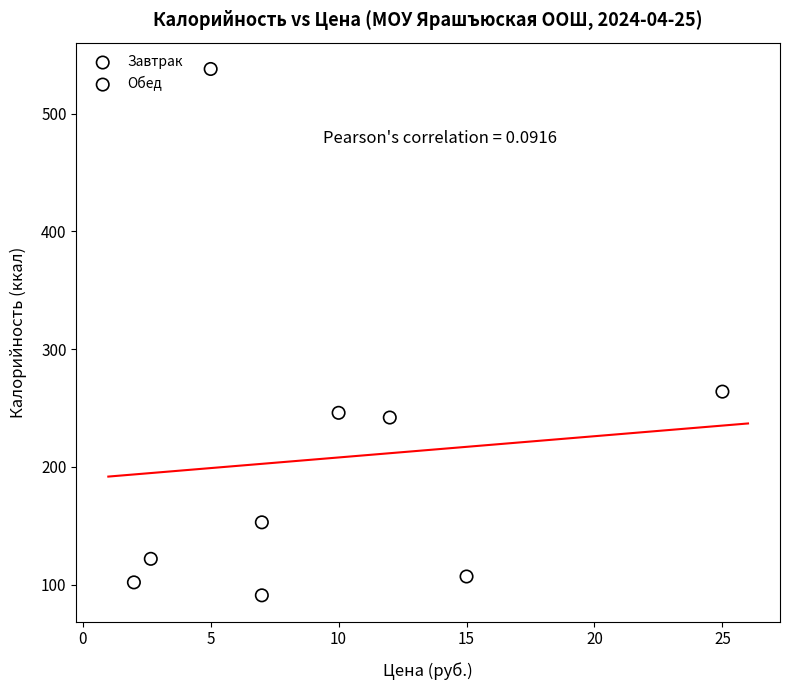

What are all the series names shown in the legend?

Завтрак, Обед